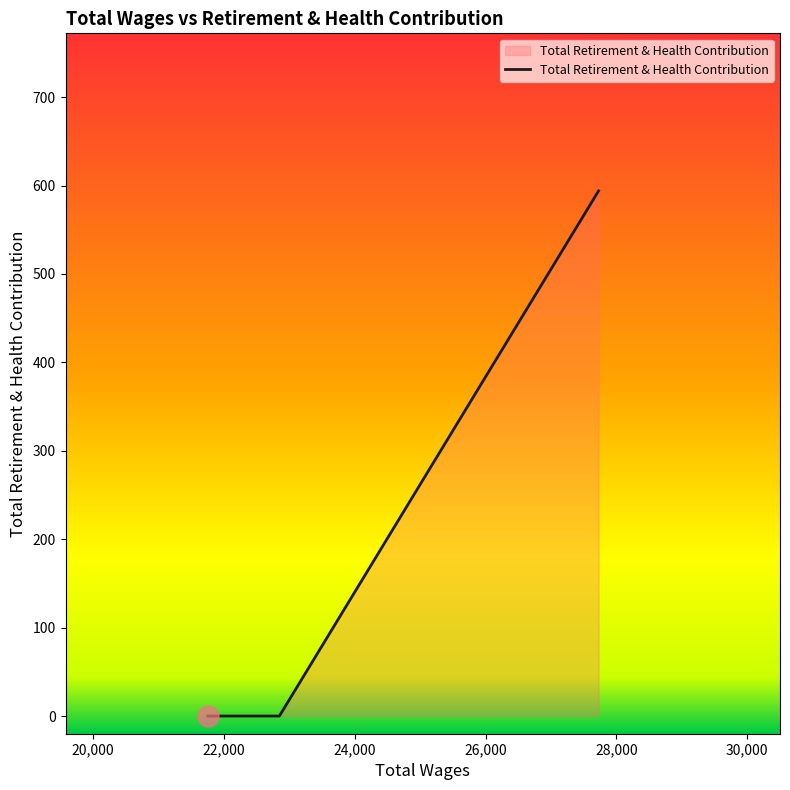

What is the maximum value shown in the chart?

594